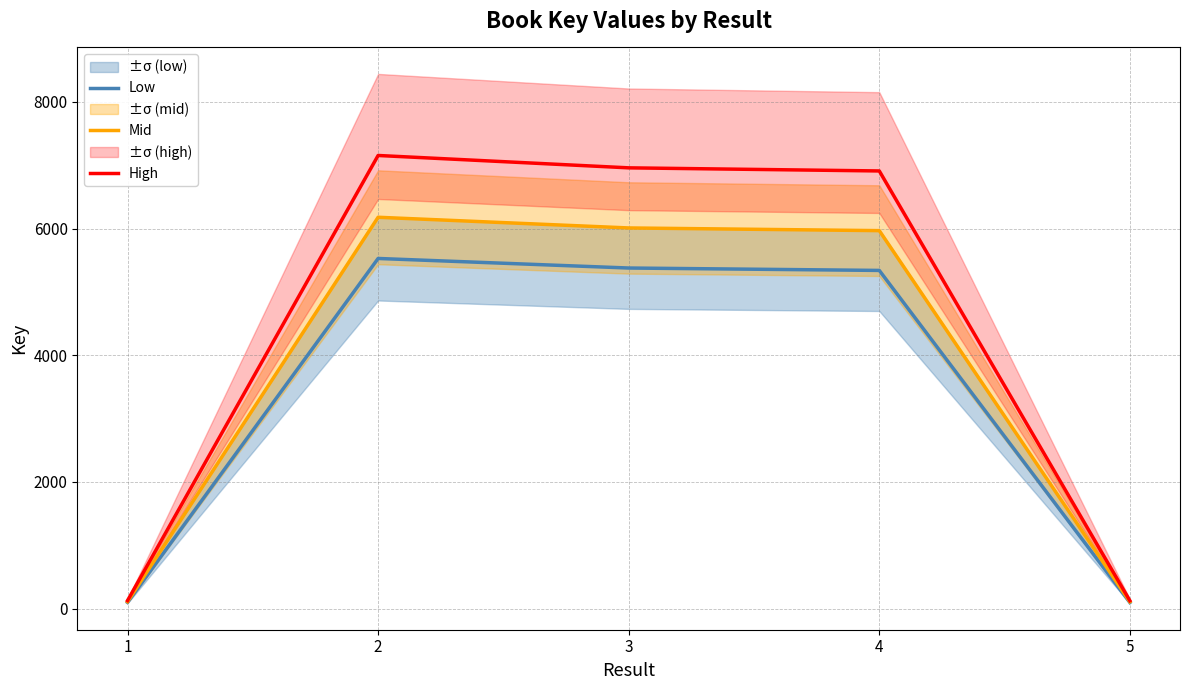

The value of Low at 4 is 5338.9. True or false?

True